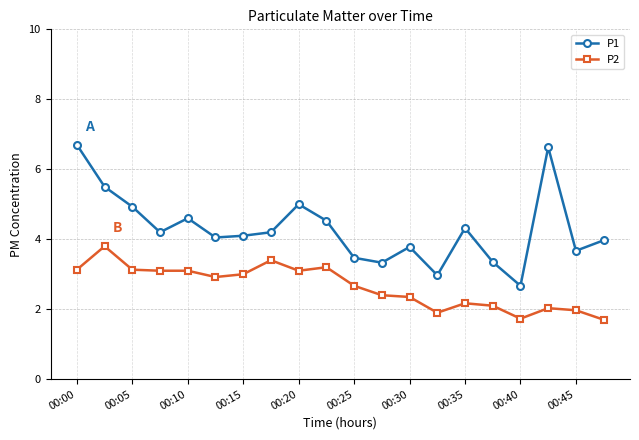

True or false: P1 has more than 0 points higher than both neighbors.

True